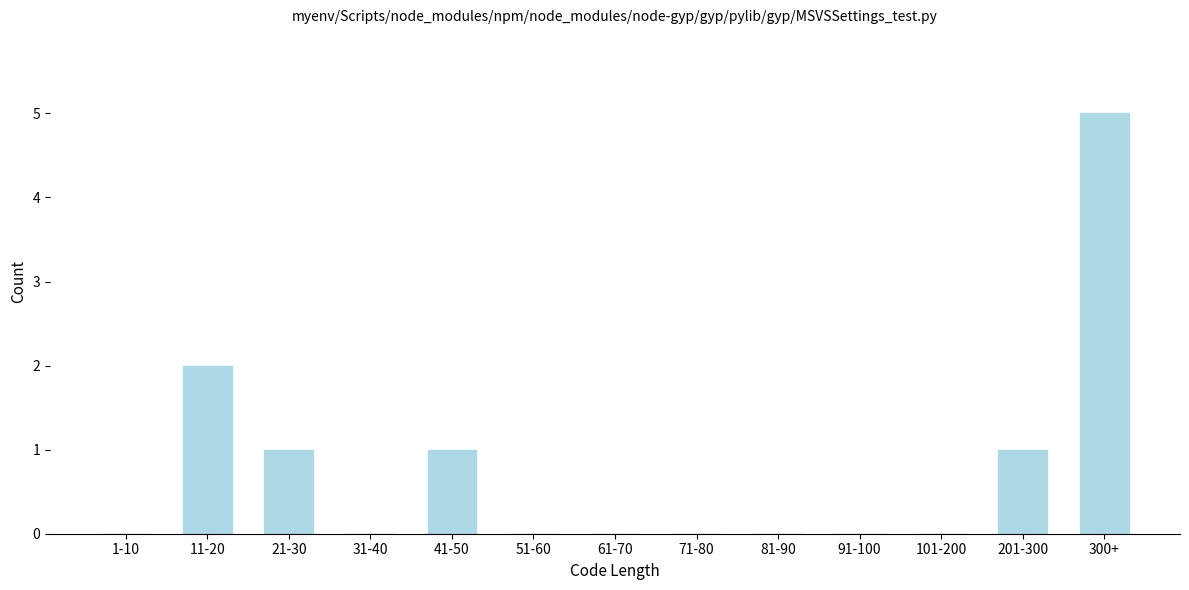

Reading left to right, extract all data points from this chart.

1-10=0	11-20=2	21-30=1	31-40=0	41-50=1	51-60=0	61-70=0	71-80=0	81-90=0	91-100=0	101-200=0	201-300=1	300+=5